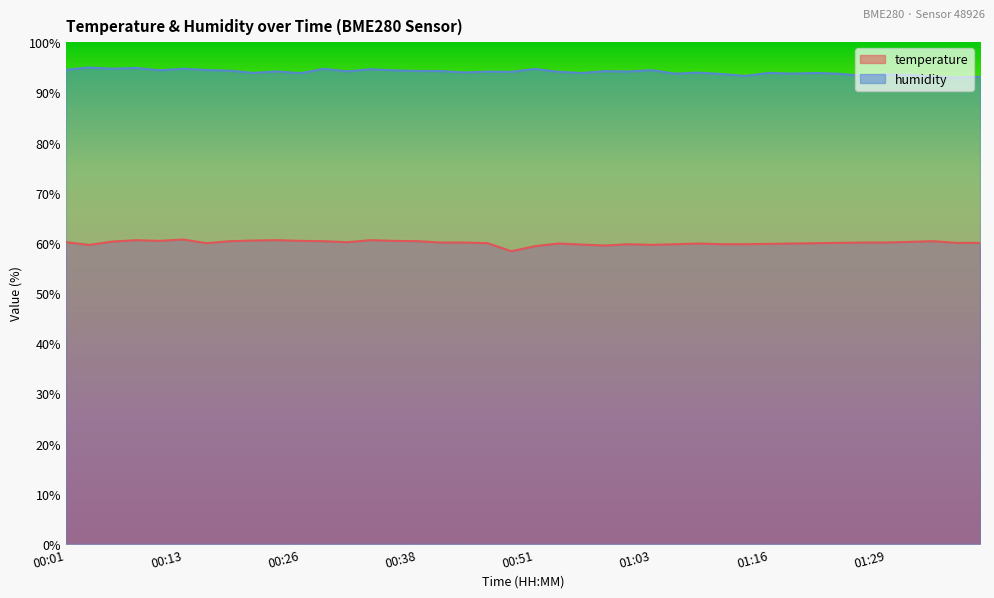

The temperature series shows 83.4 at 00:08. True or false?

False